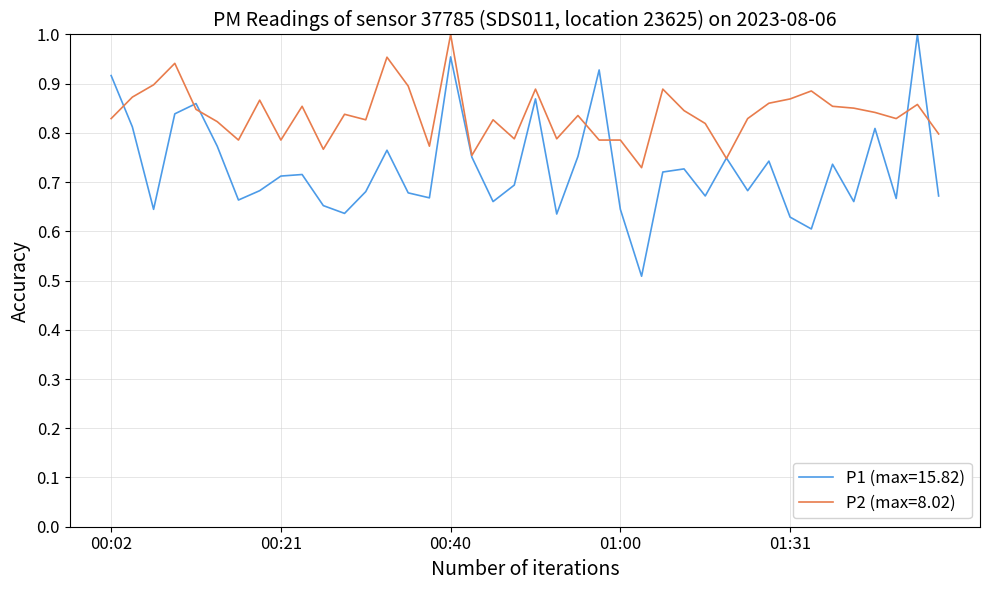

List the series in order of their overall mean, lowest first.

P1 (max=15.82), P2 (max=8.02)